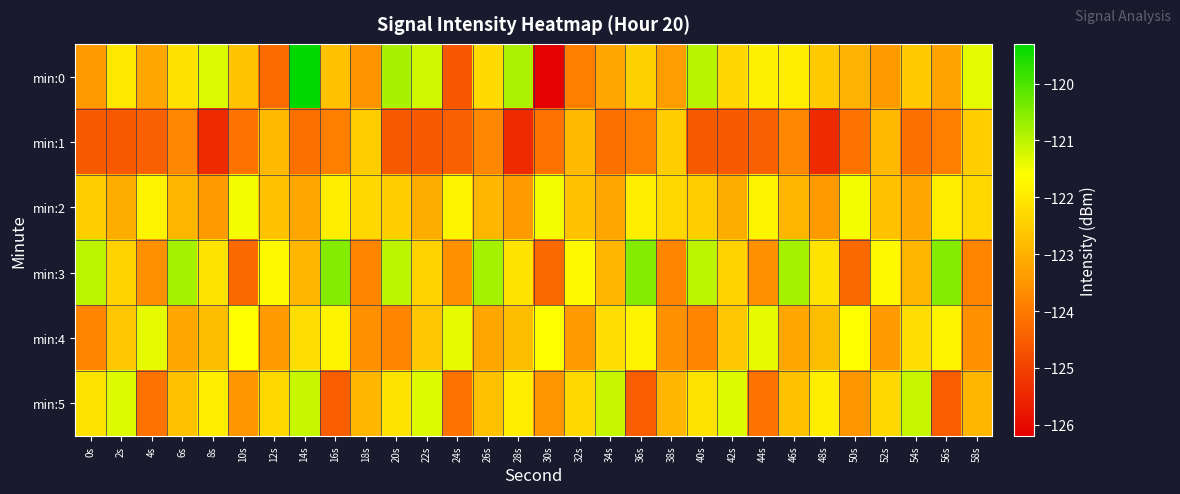

Which series has the largest range (max minus min)?

min:0